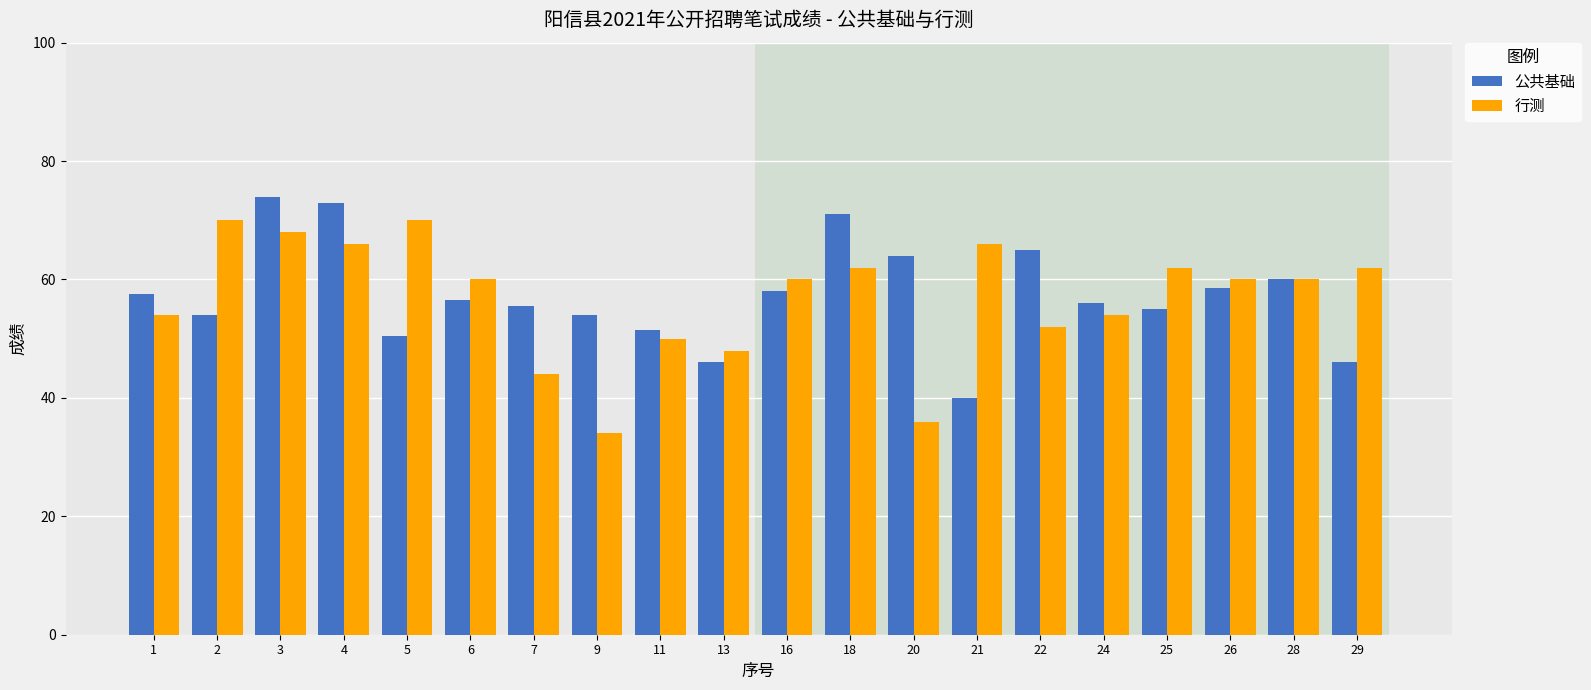

At which label does 行测 first exceed 60?

2